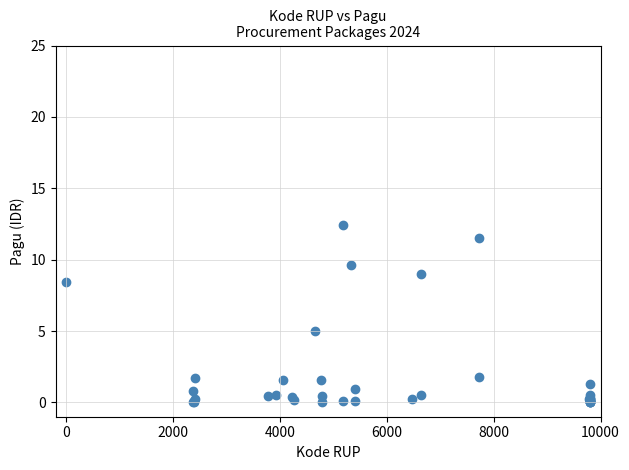

What Y value in the scatter plot is closest to 6?

5.0